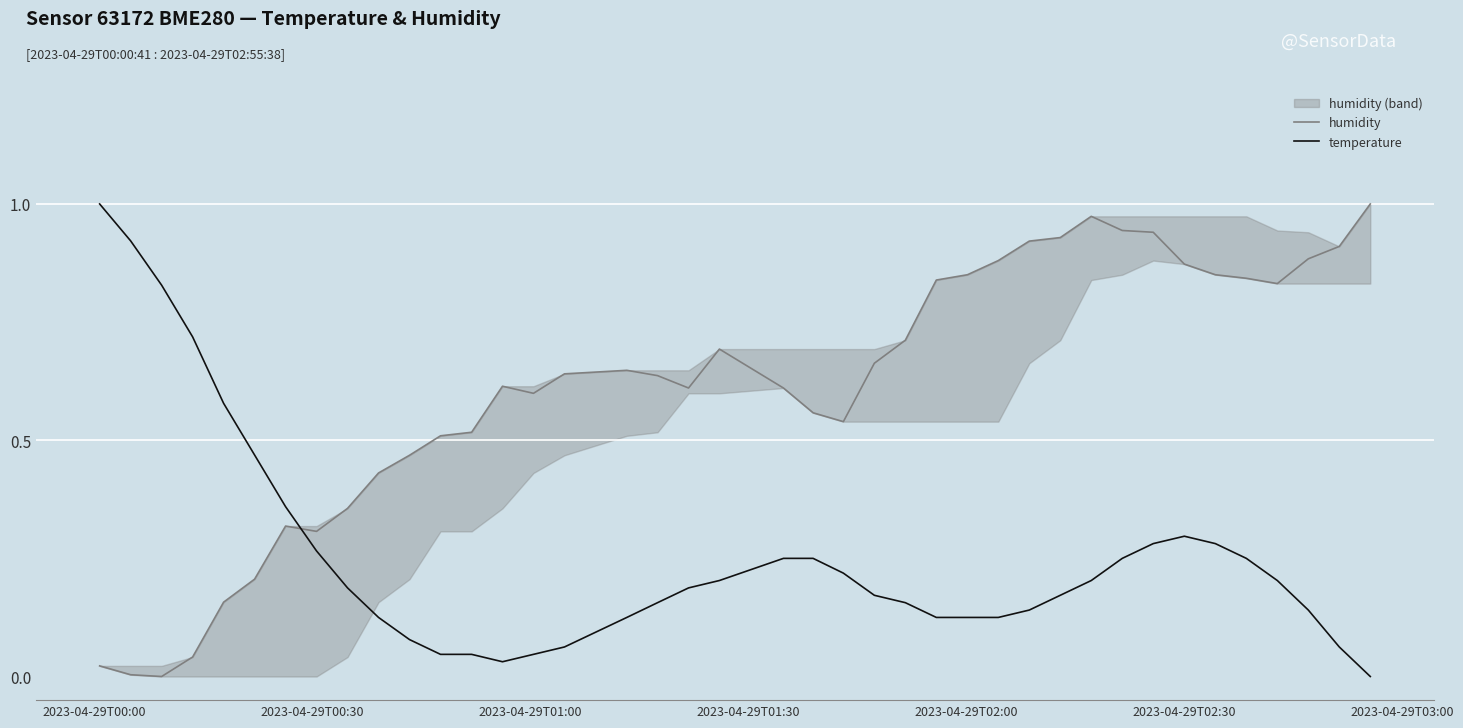

List the series in order of their overall mean, highest first.

humidity, temperature